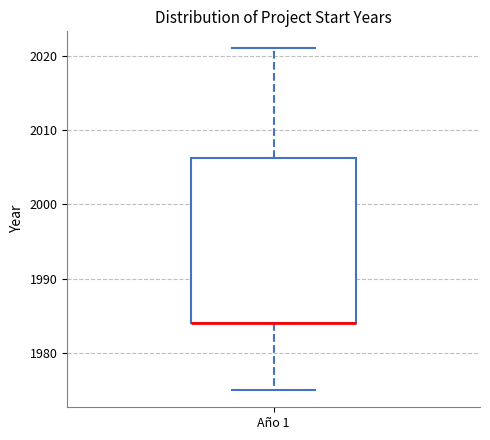

Transcribe this box plot: give where the median line is, the range the box spans, and where the two whiskers end, as read against the y-axis. The values are not printed on the chart, so give them approximately, as read against the axis.

median 1984 (drawn on the box's lower edge), box 1984 to 2006, whiskers 1975 to 2021